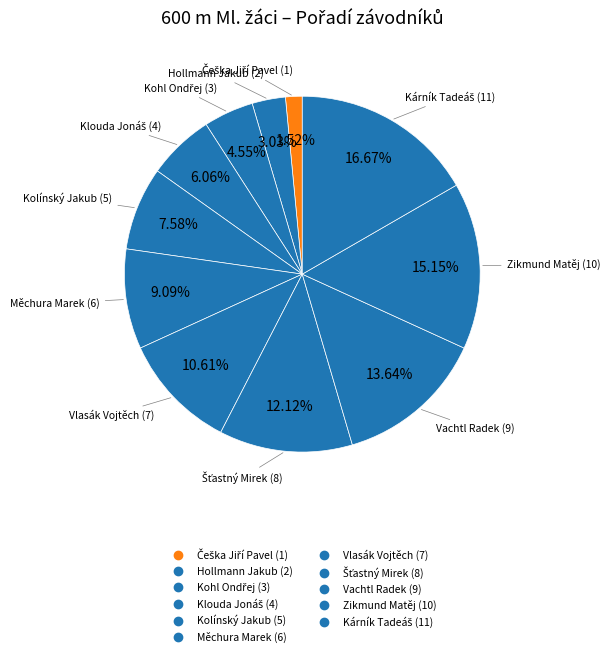

To the nearest percent, what portion does Kolínský Jakub represent?

8%